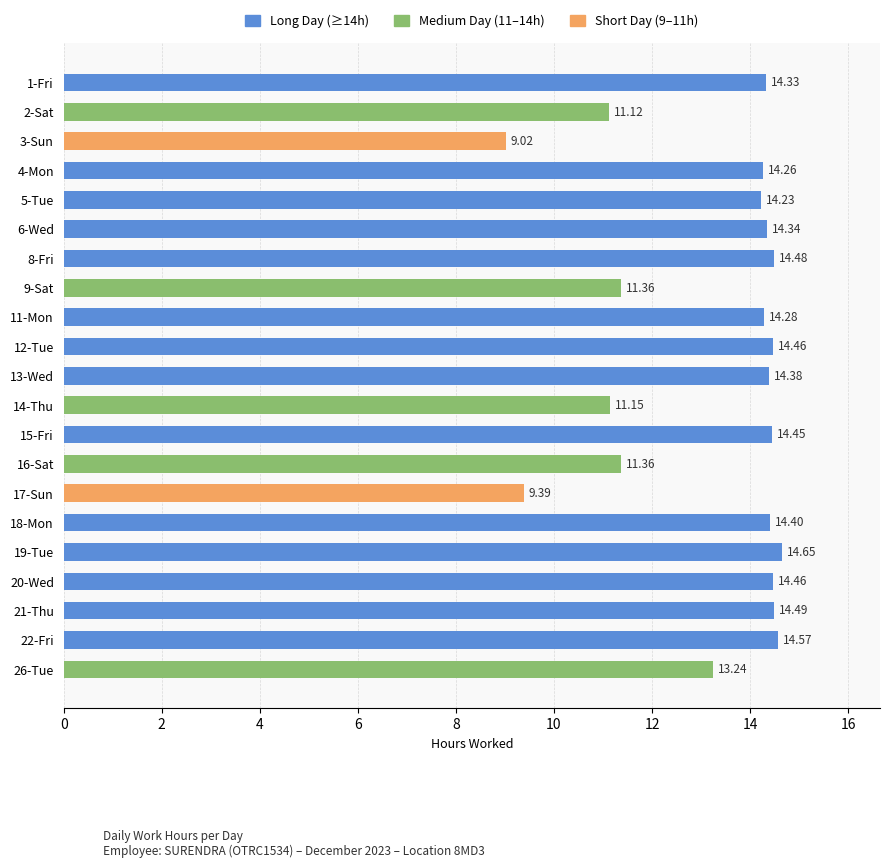

Between 8-Fri and 18-Mon, which is larger?

8-Fri